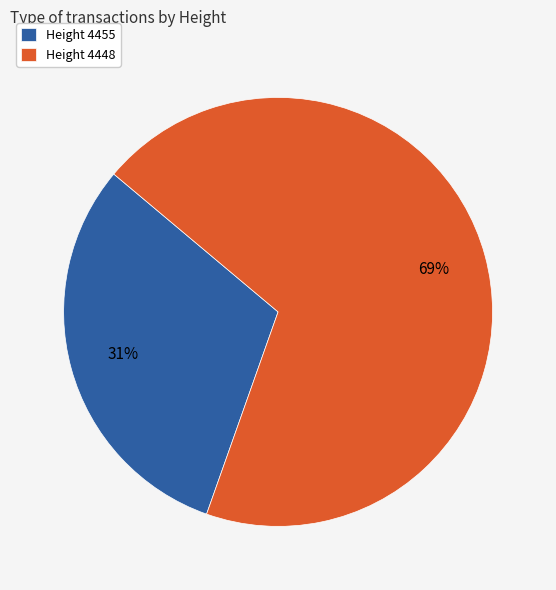

Is there any slice that represents more than half of the pie?

Yes